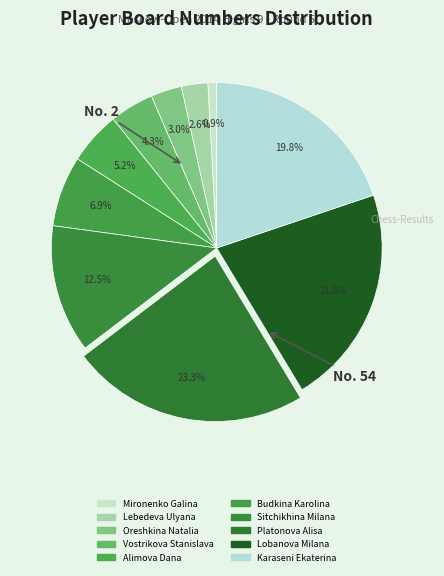

Which category has the biggest portion of the pie?

Platonova Alisa